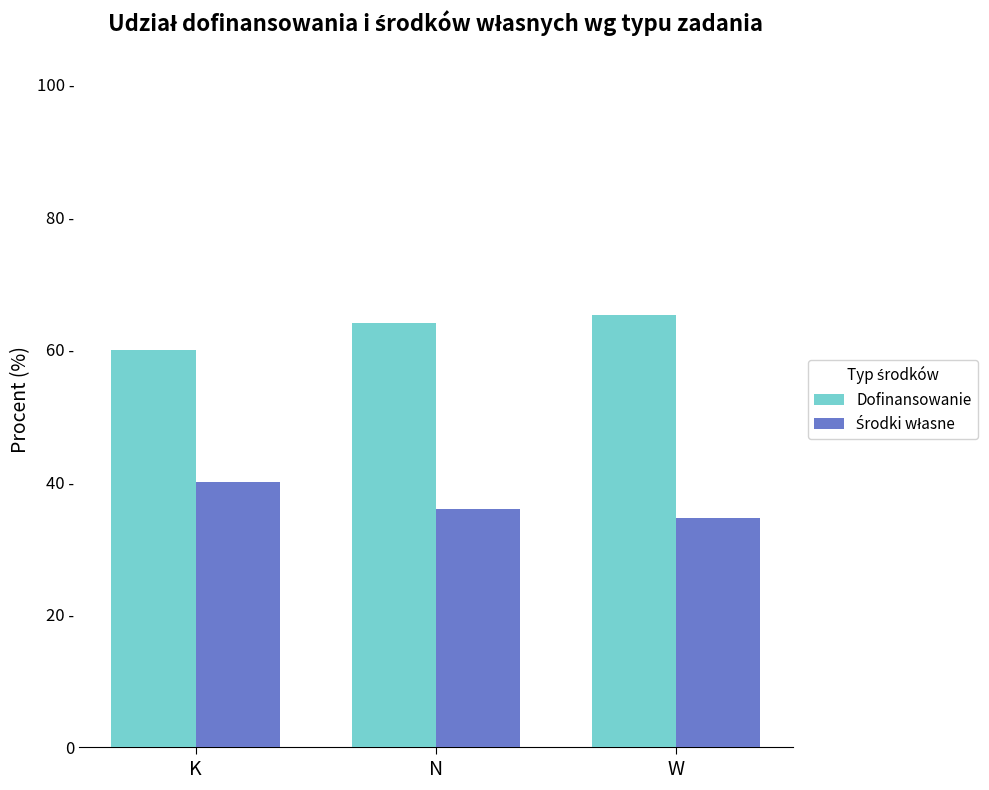

The value of Środki własne at W is 54.1. True or false?

False